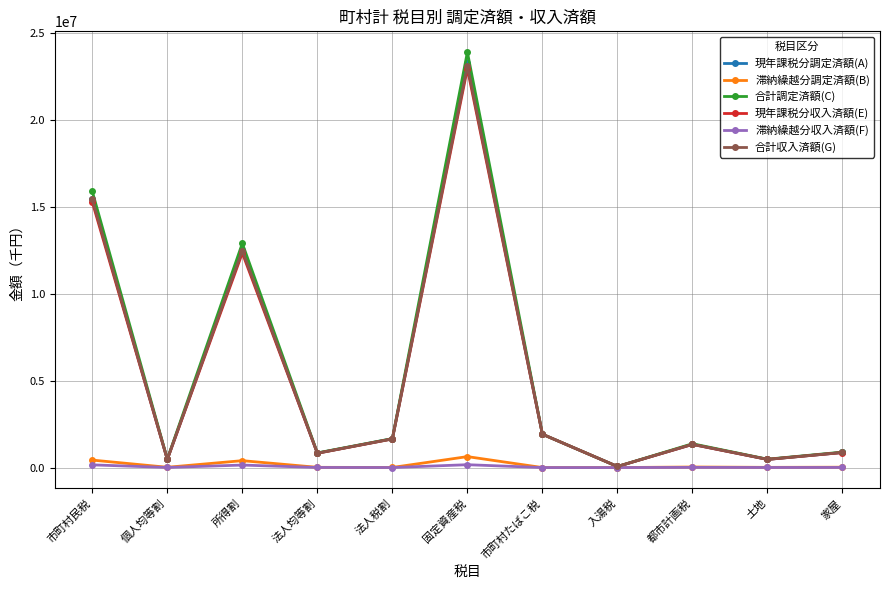

At which category is the sum across all series the highest?

固定資産税